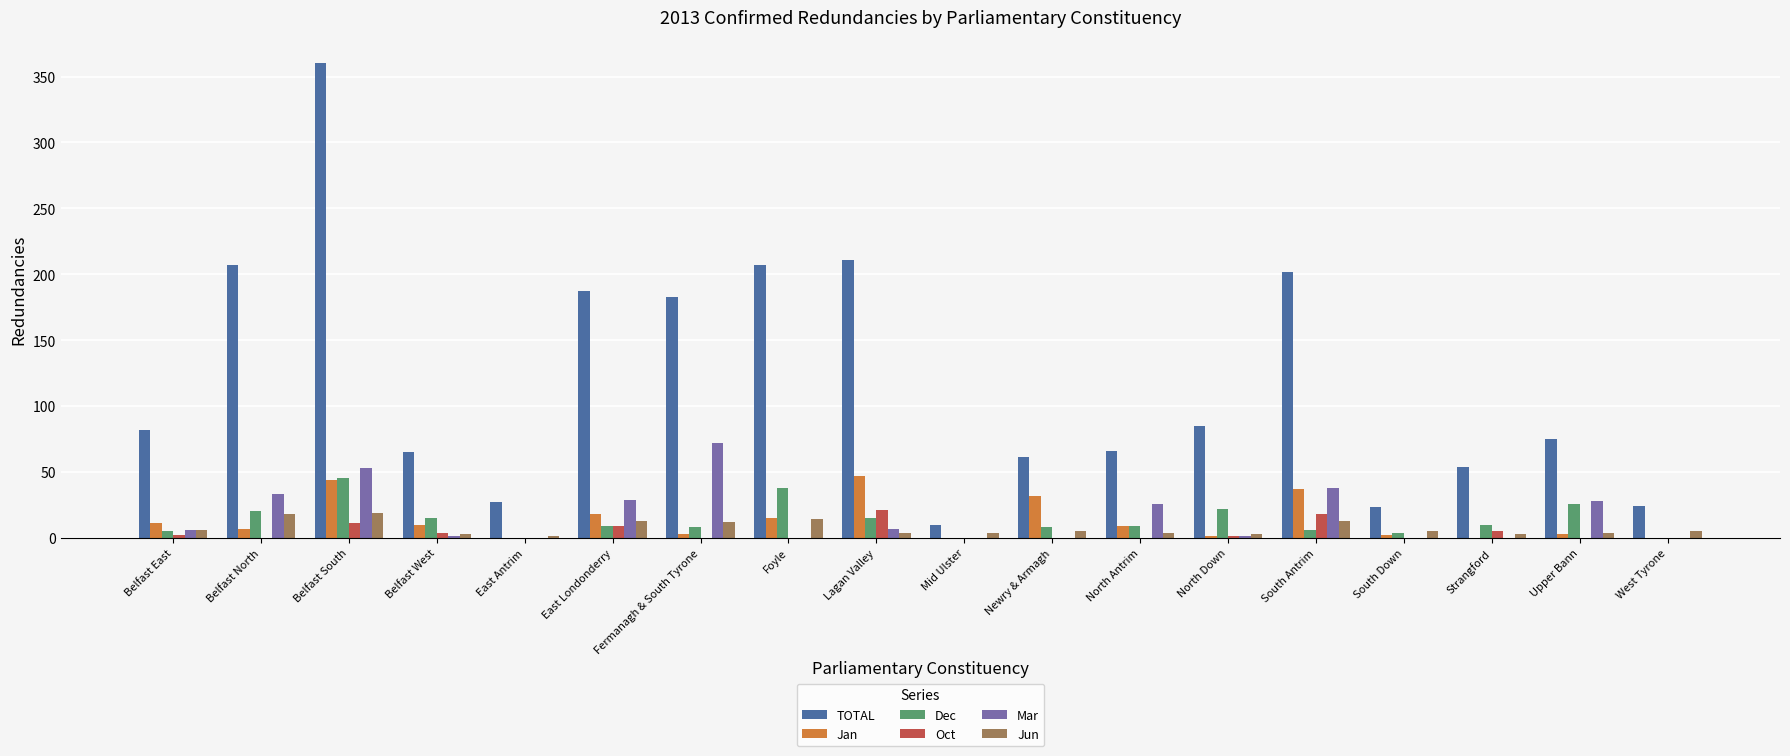

How many data points does each series have?

18